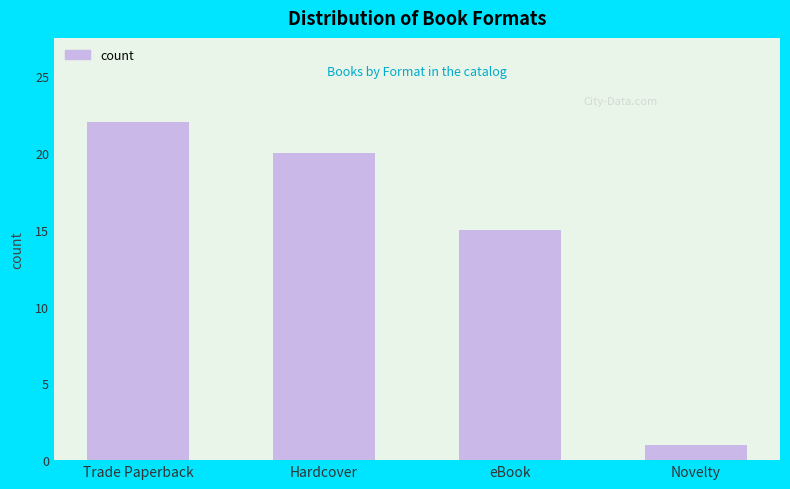

Does the chart contain any negative values?

No